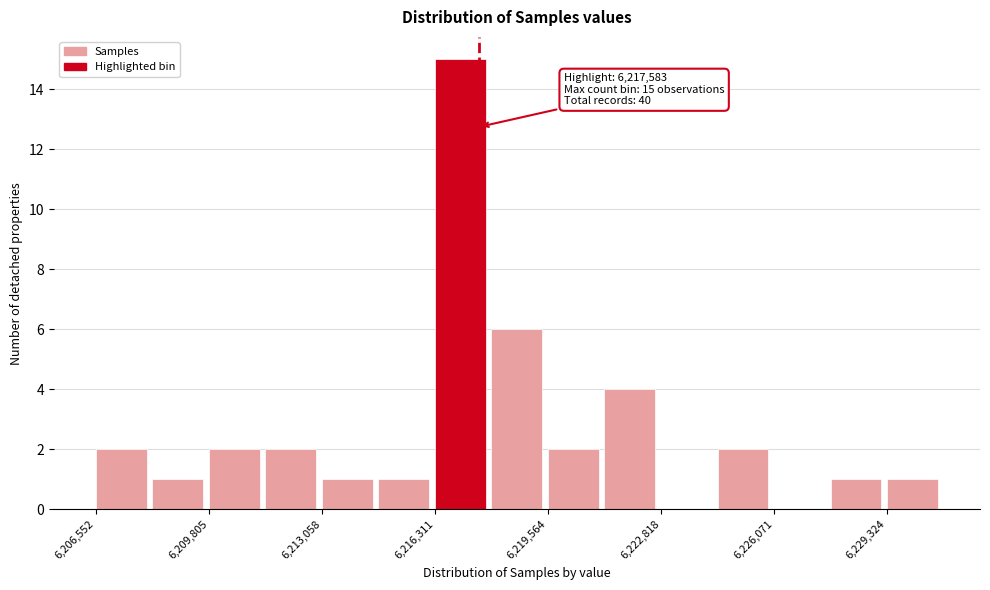

Around what value on the x-axis is the tallest bar? Give the approximate position of its centre, as read against the axis.

6217000